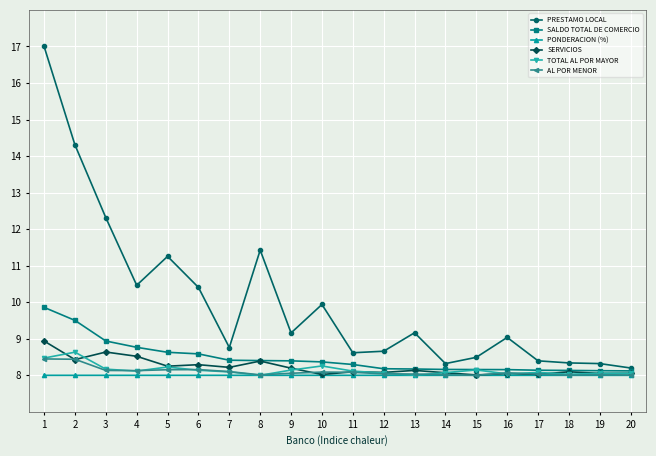

Which series has the widest spread of values?

PRESTAMO LOCAL